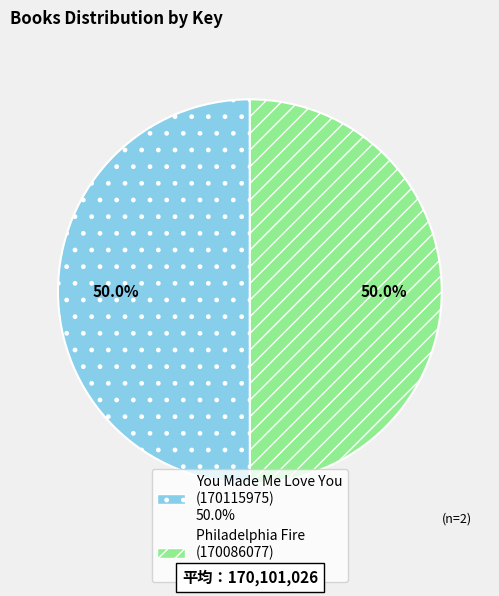

What is the total percentage of Philadelphia Fire (170086077) and You Made Me Love You (170115975)?

100.0%